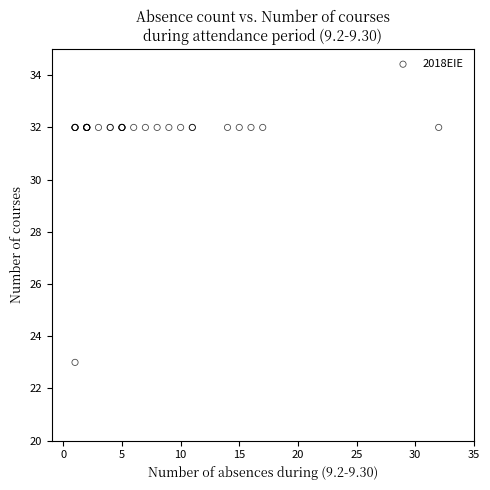

What Y value in the scatter plot is closest to 27?

23